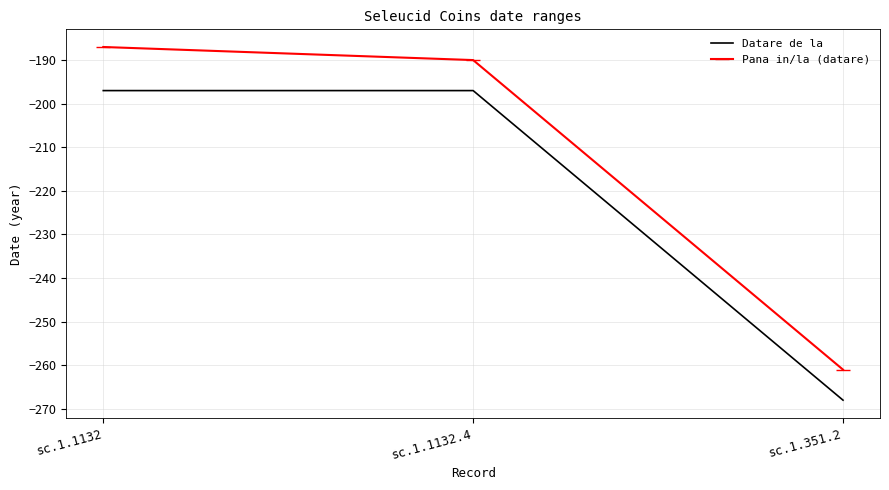

What is the maximum value shown in the chart?

-187